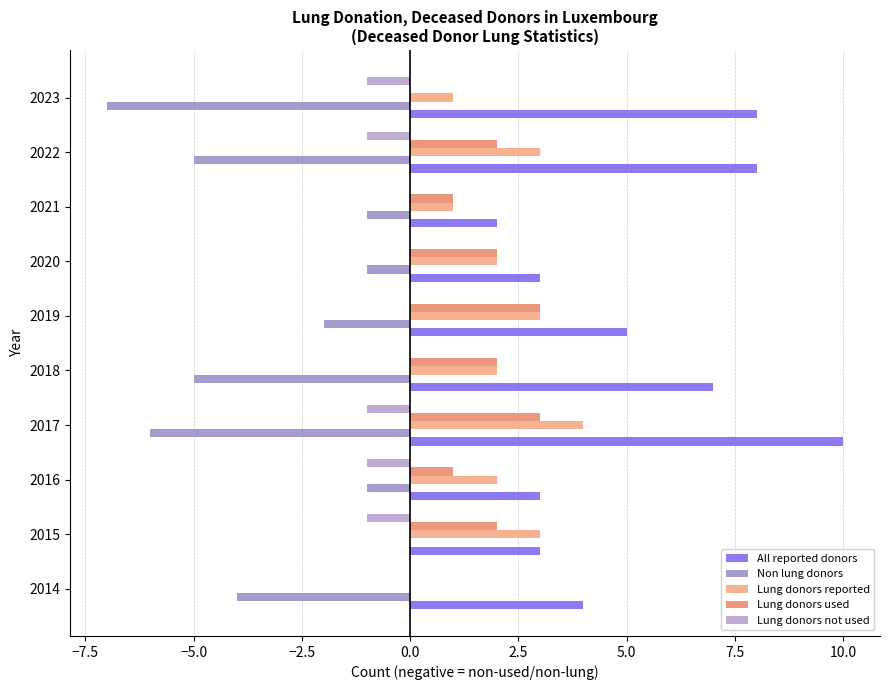

What is the difference between the second highest and minimum values in the Non lung donors series?

6